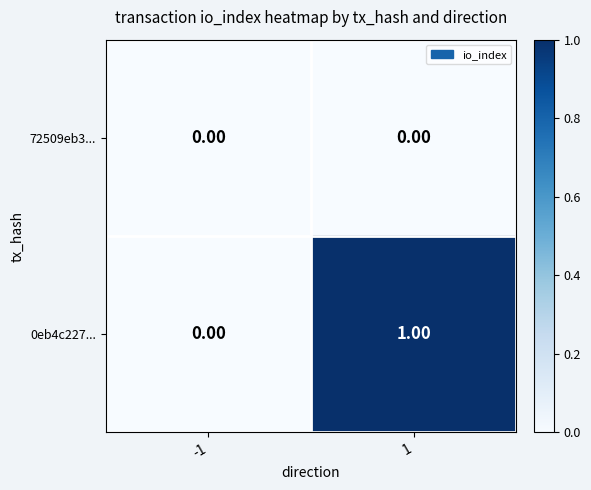

Rank the series by their maximum value, from lowest to highest.

72509eb3..., 0eb4c227...